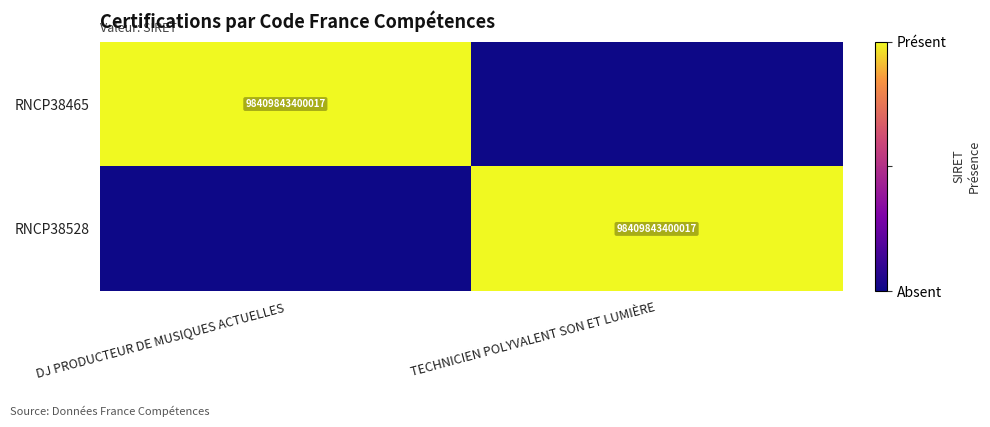

What is the spread (max minus min) of values at TECHNICIEN POLYVALENT SON ET LUMIÈRE?

1